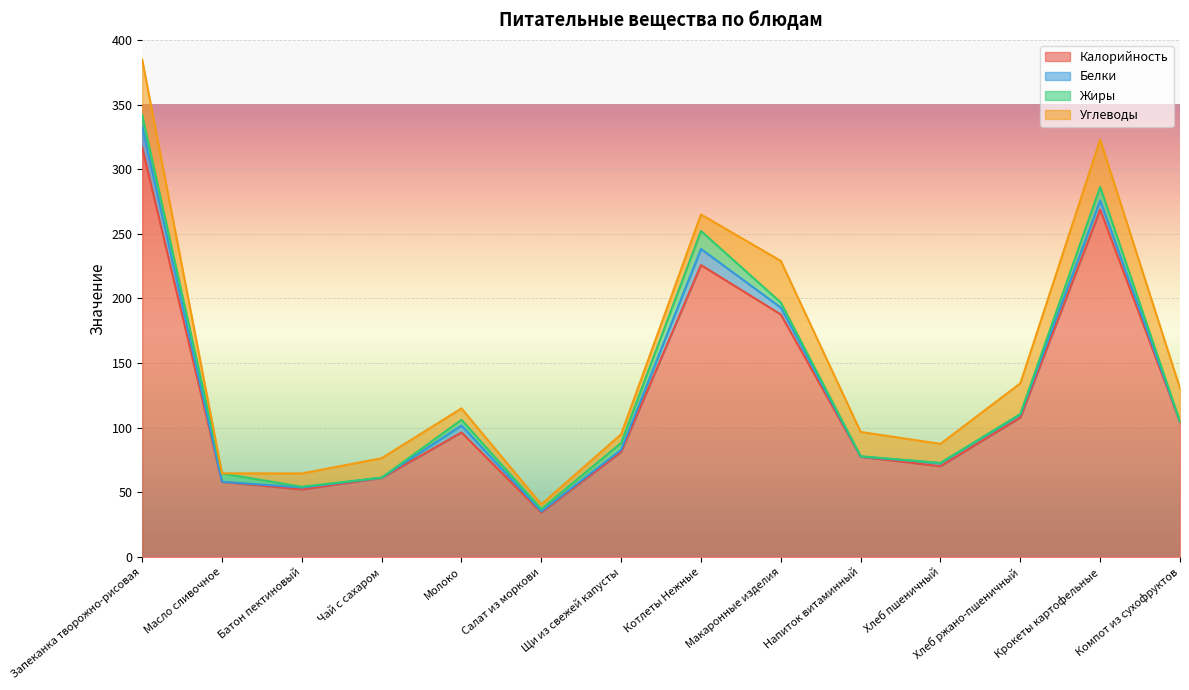

True or false: Калорийность and Белки intersect in this chart.

False